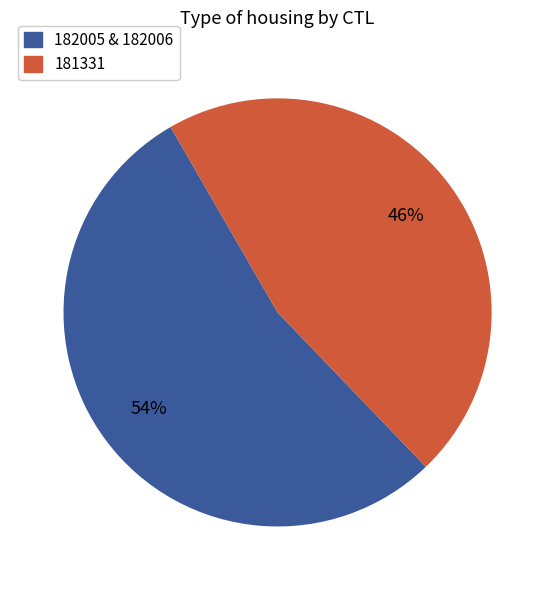

Does any single category account for the majority?

Yes